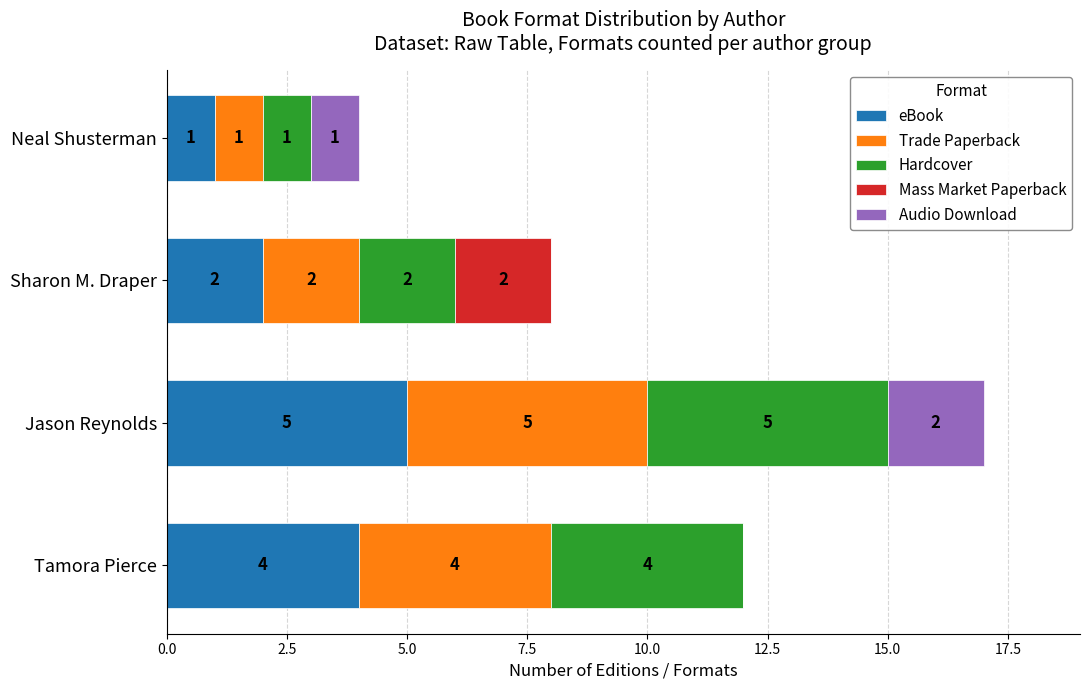

How many series are shown in this chart?

5